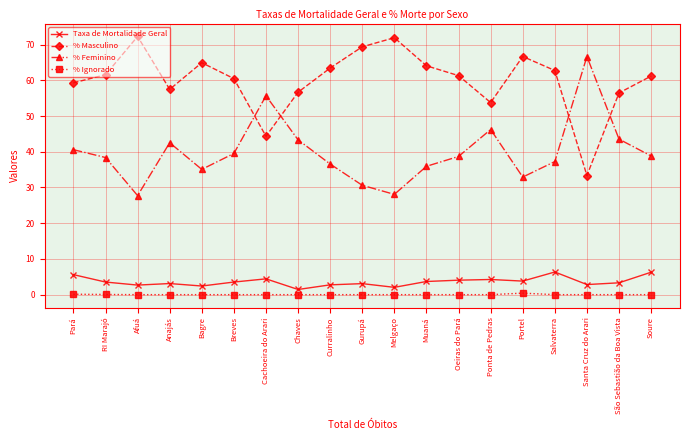

What is the maximum value shown in the chart?

72.3